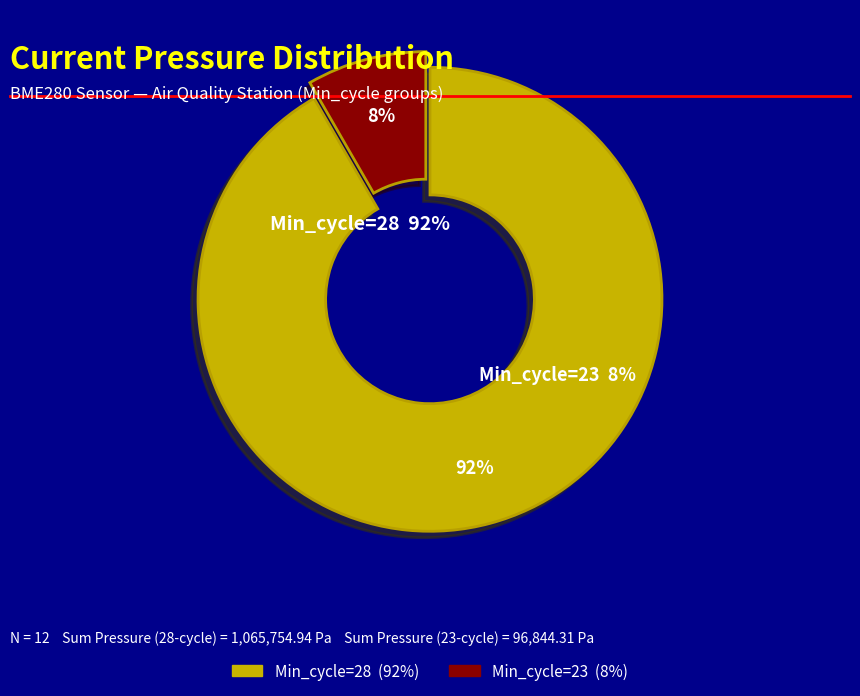

Is 28 the majority of the pie?

No